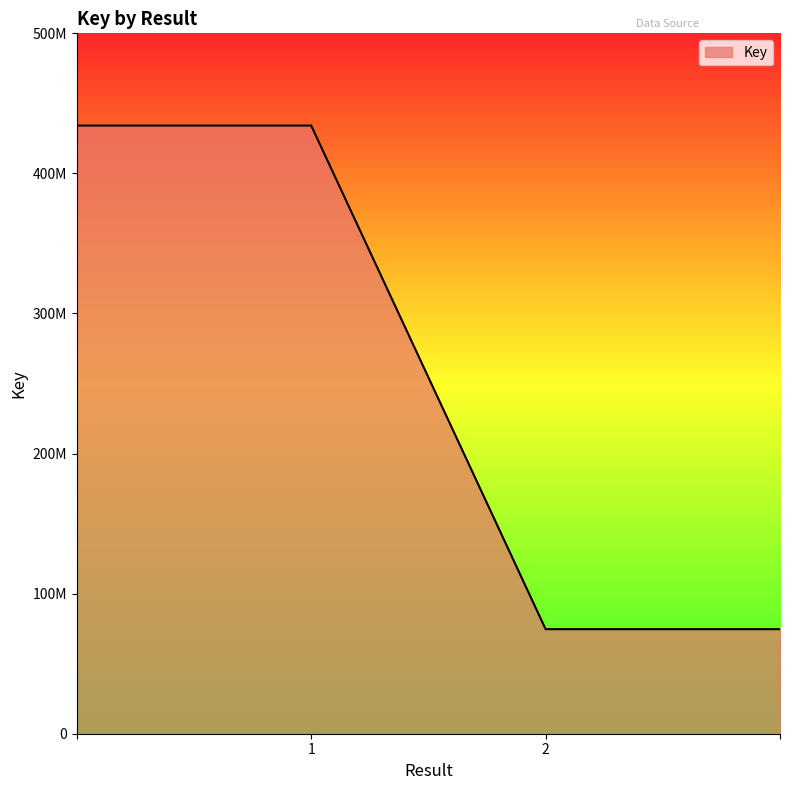

Is this an area chart (filled region under the line)?

Yes